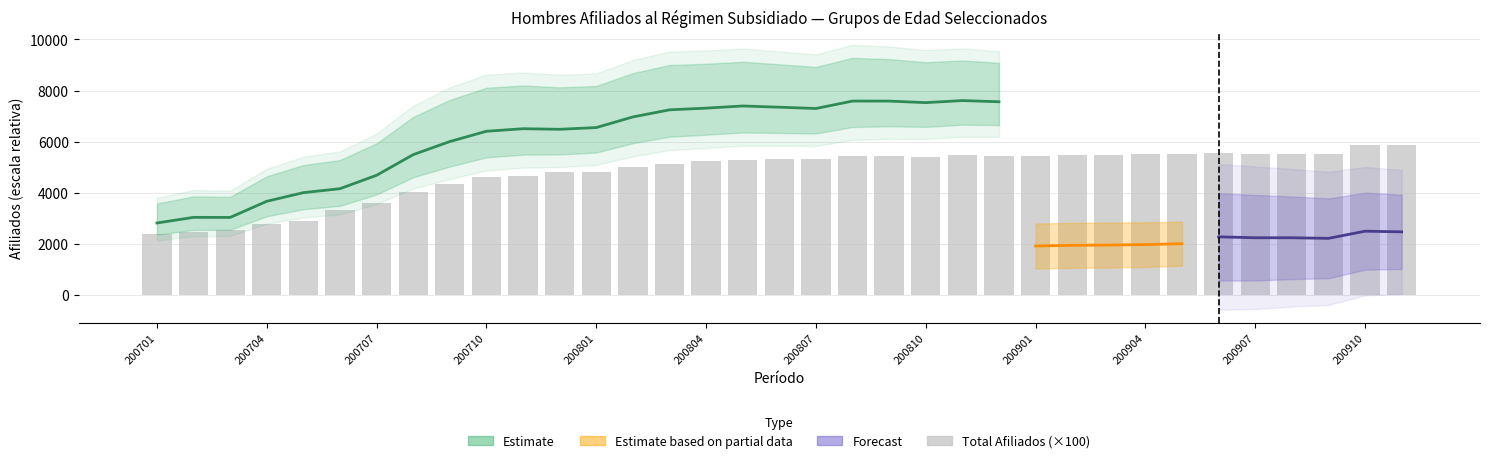

True or false: the data shows 5421.8 at 200901.

True